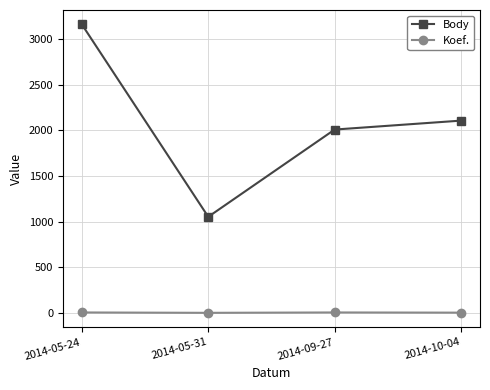

List the series in order of their peak value, lowest first.

Koef., Body